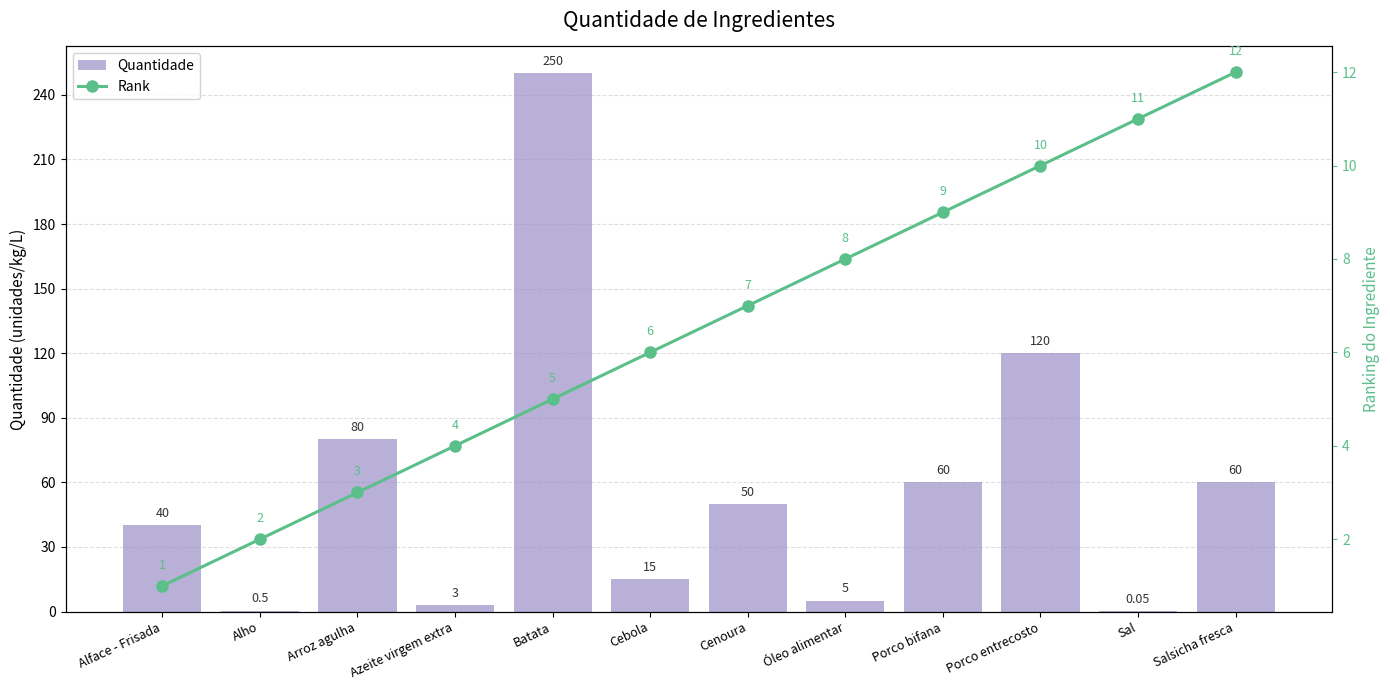

At which label is Quantidade closest to 125?

Porco entrecosto